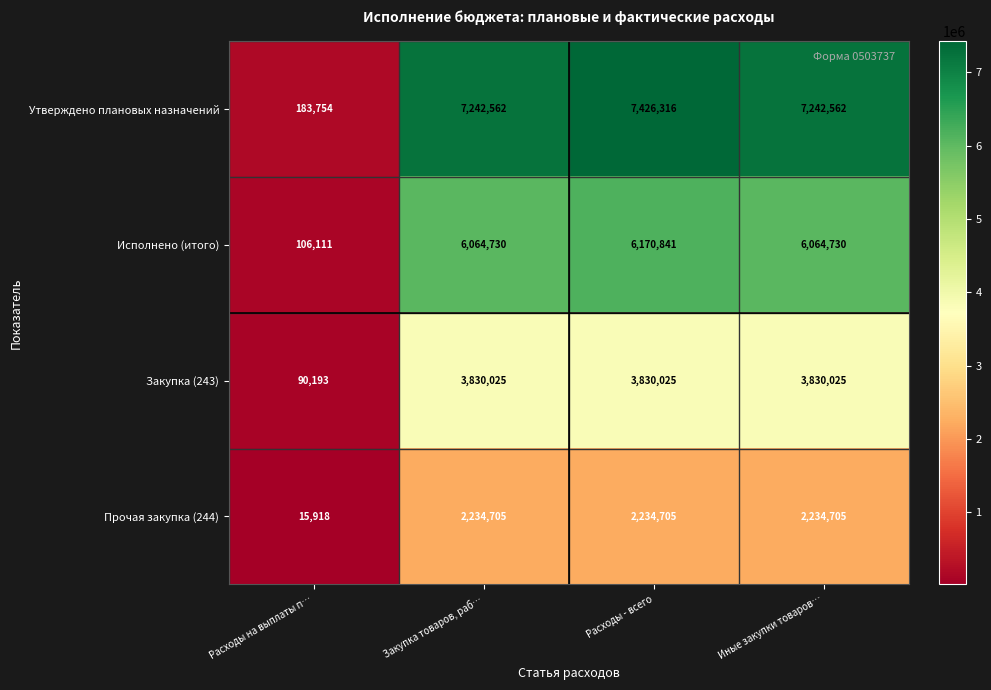

The value of Прочая закупка (244) at Иные закупки товаров… is 2234705. True or false?

True